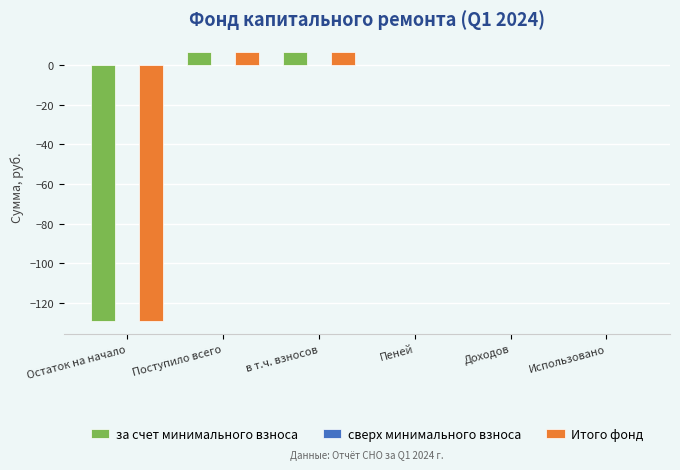

The value of Итого фонд at Доходов is 0.0. True or false?

True